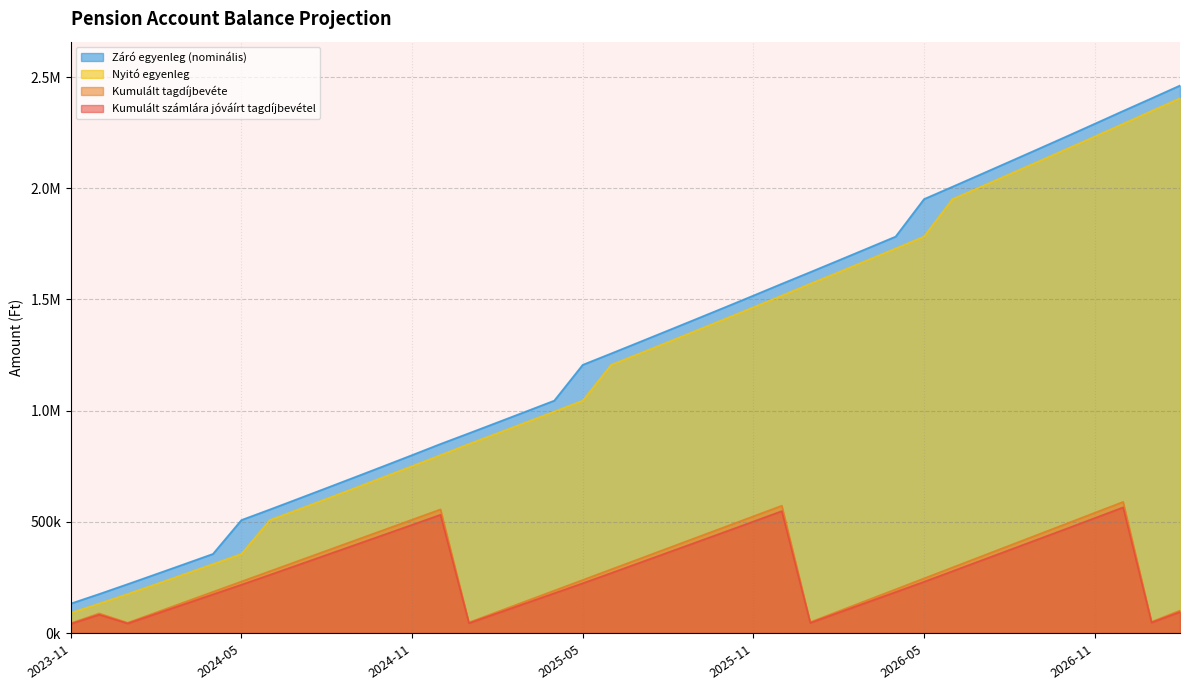

What is the minimum value for Kor?

132476.7